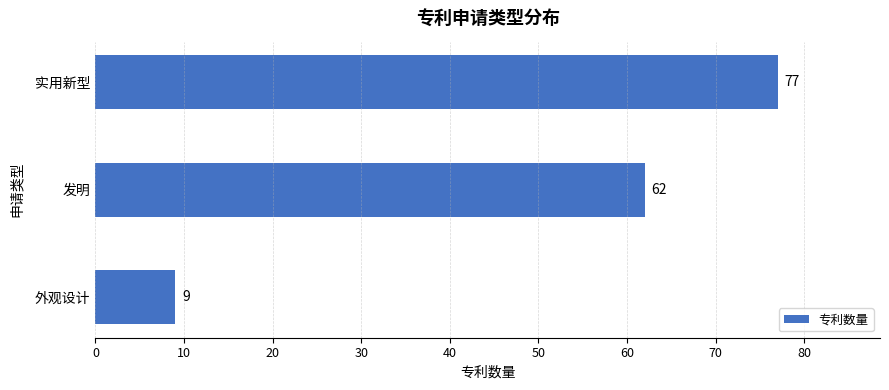

Reading bottom to top, list all the values displayed in this chart.

9	62	77